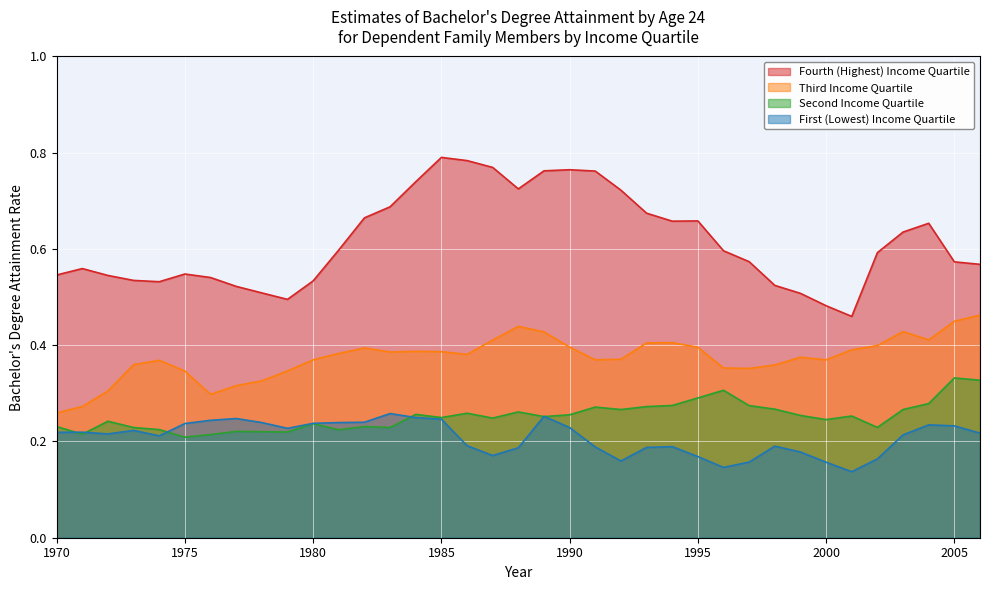

What is the value of the First (Lowest) Income Quartile point at the 14th from the left?

0.3